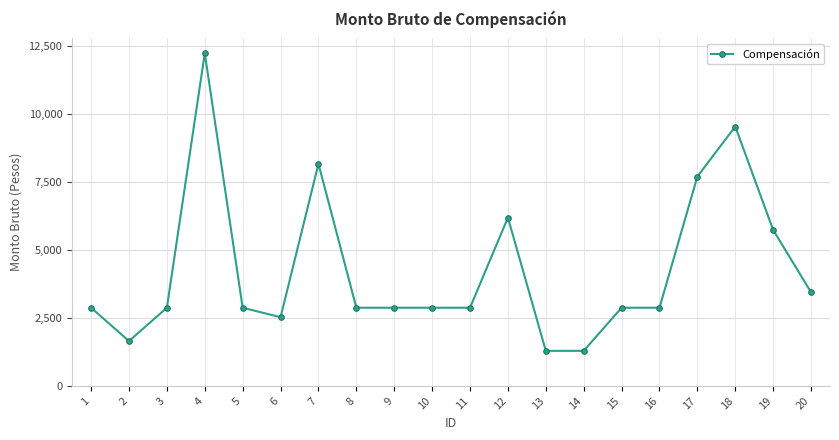

True or false: there are more than 2 points higher than both neighbors.

True